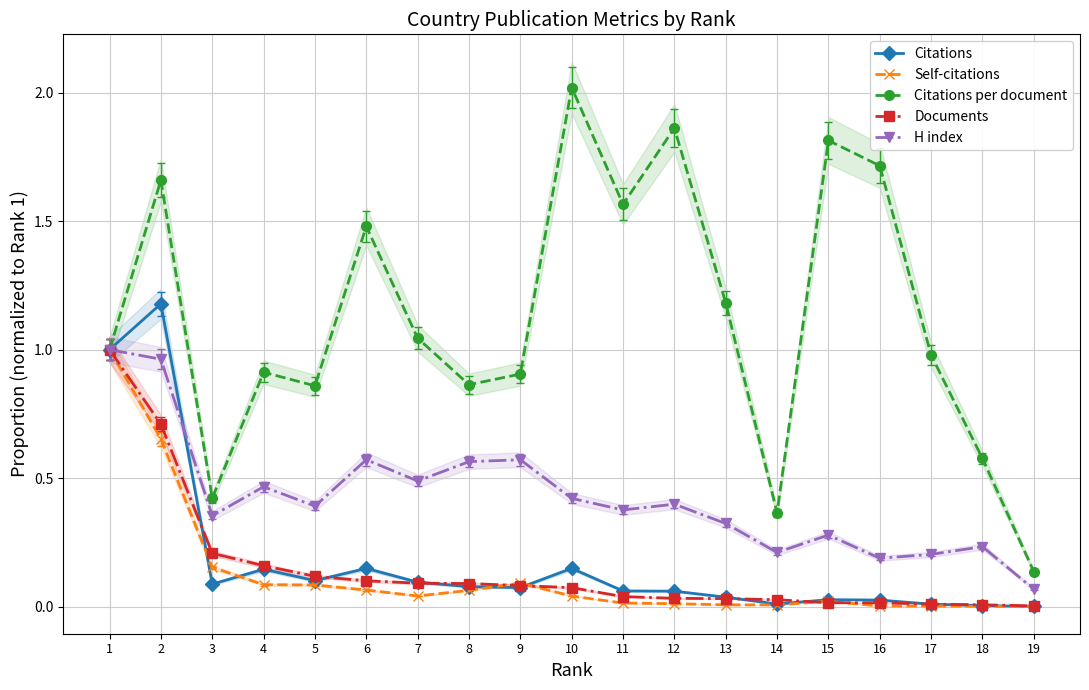

List the labels in order of Citations value, smallest first.

19, 18, 17, 14, 16, 15, 13, 12, 11, 9, 8, 3, 7, 5, 4, 6, 10, 1, 2